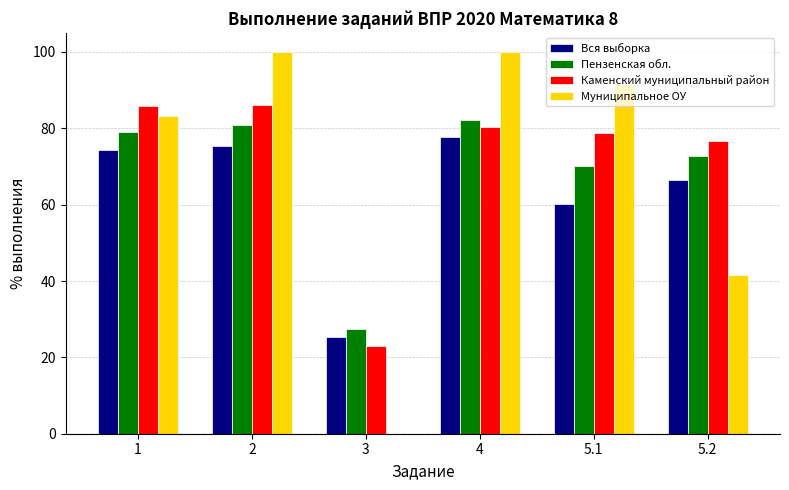

What is the sum of the Вся выборка values at 1 and 5.1?

134.7